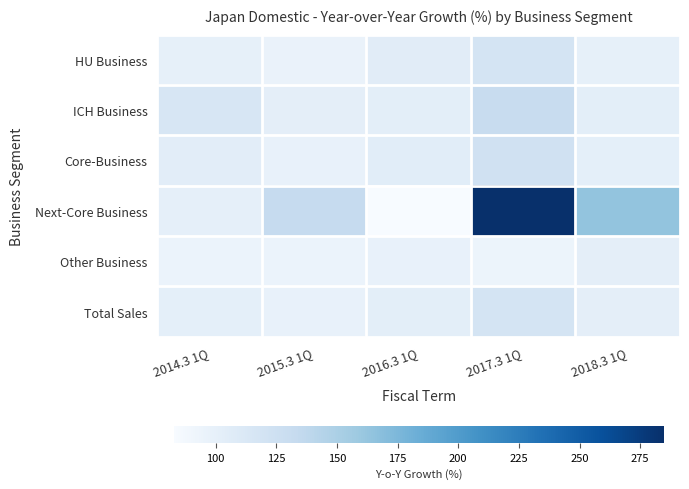

Which series has the widest spread of values?

Next-Core Business